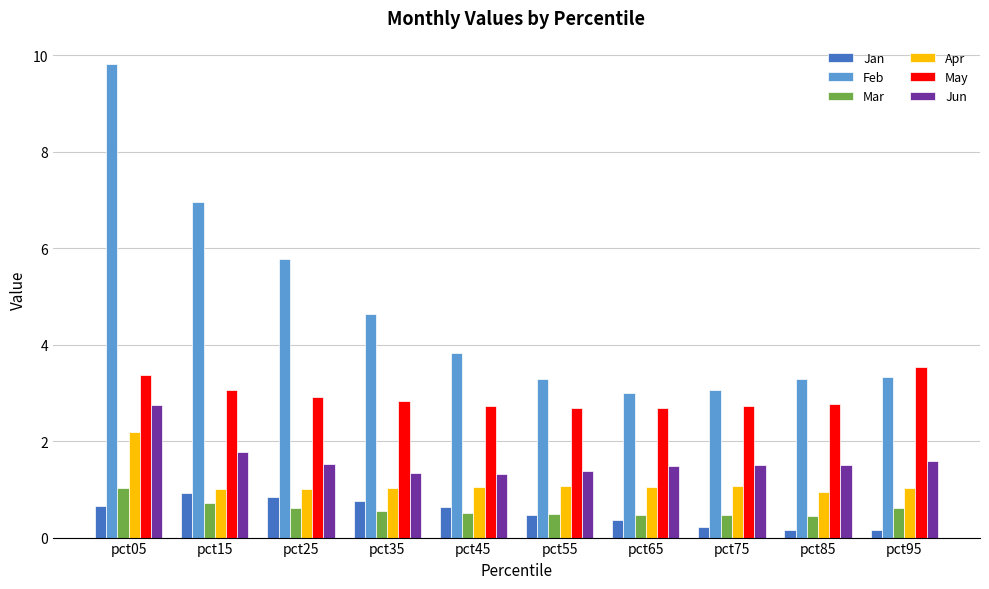

What is the approximate value of Jun at pct15?

1.8